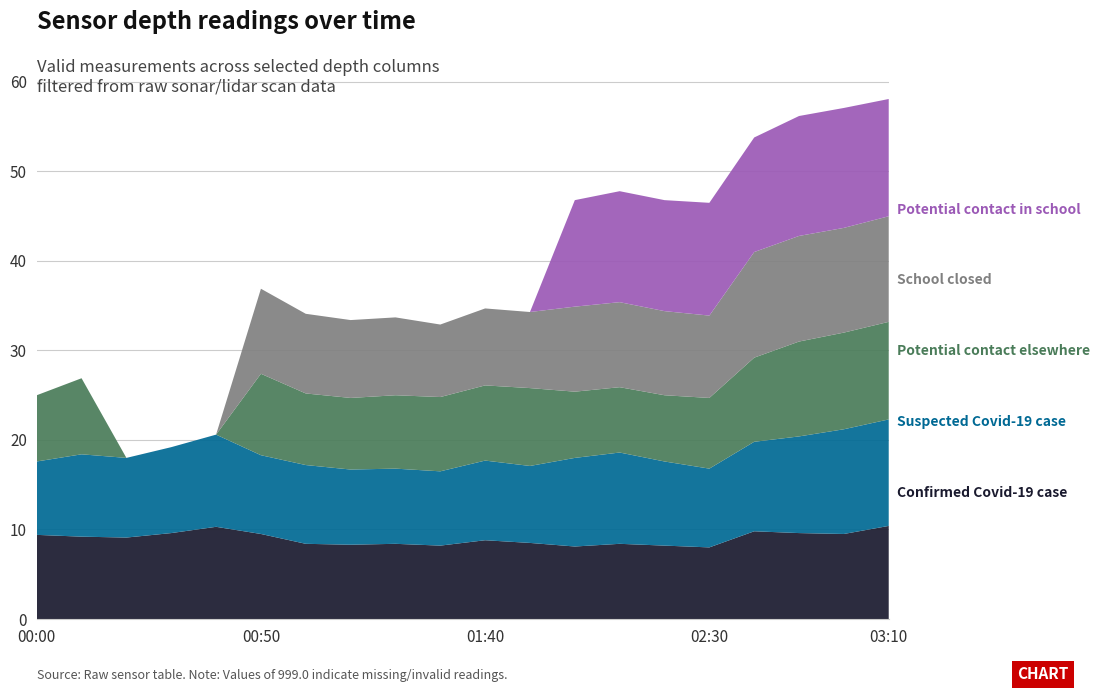

Reading left to right, extract all data points from this chart.

Confirmed Covid-19 case: 9.4	9.2	9.1	9.6	10.3	9.5	8.4	8.3	8.4	8.2	8.8	8.5	8.1	8.4	8.2	8.0	9.8	9.6	9.5	10.4
Suspected Covid-19 case: 8.2	9.2	8.9	9.6	10.3	8.8	8.8	8.4	8.4	8.3	8.9	8.6	9.9	10.2	9.4	8.8	10.0	10.8	11.7	11.9
Potential contact elsewhere: 7.4	8.5	999.0	999.0	999.0	9.1	8.0	8.0	8.2	8.3	8.4	8.7	7.4	7.3	7.4	7.9	9.4	10.6	10.8	10.9
School closed: 999.0	999.0	999.0	999.0	999.0	9.5	8.9	8.7	8.7	8.1	8.6	8.5	9.5	9.5	9.4	9.2	11.8	11.8	11.7	11.8
Potential contact in school: 999.0	999.0	999.0	999.0	999.0	999.0	999.0	999.0	999.0	999.0	999.0	999.0	11.9	12.4	12.4	12.6	12.8	13.4	13.4	13.1